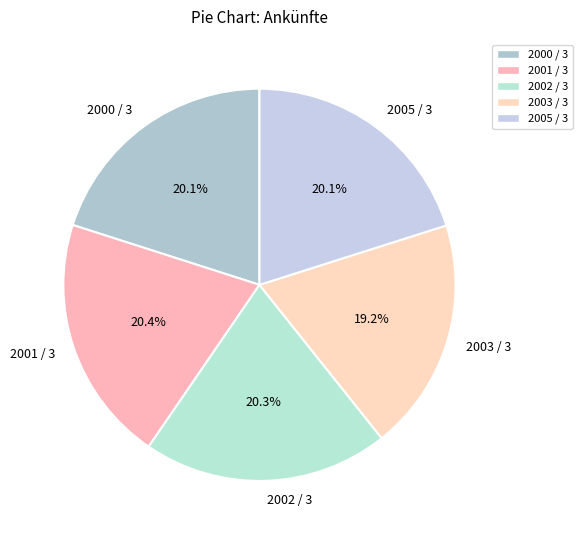

Does 2000 / 3 account for over 50% of the chart?

No